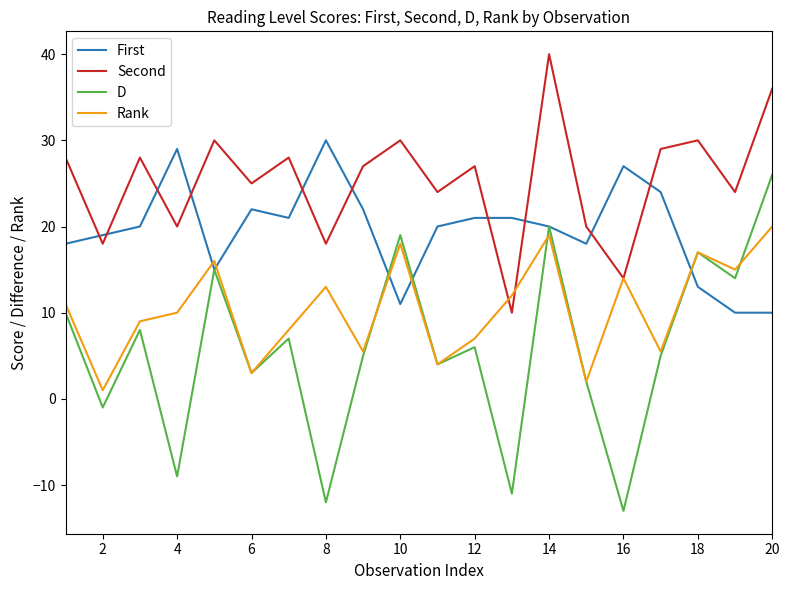

True or false: Second and D cross at least once.

False